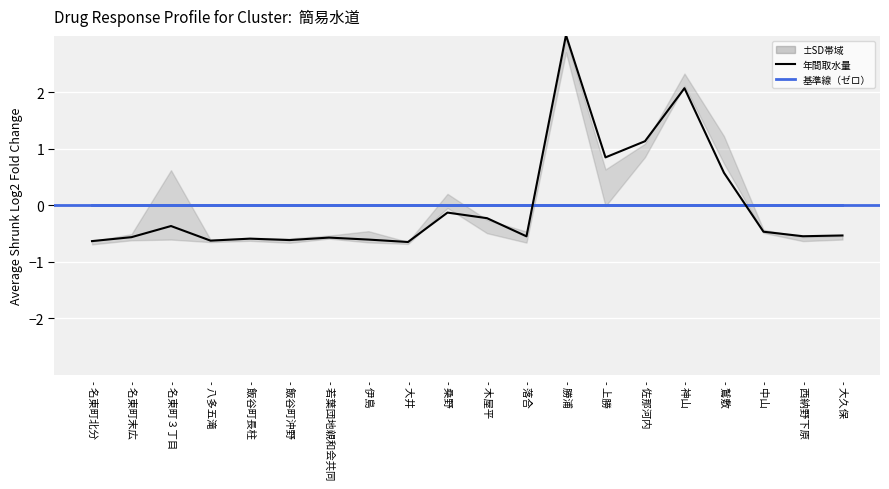

List the series in order of their peak value, highest first.

年間取水量, 基準線（ゼロ）